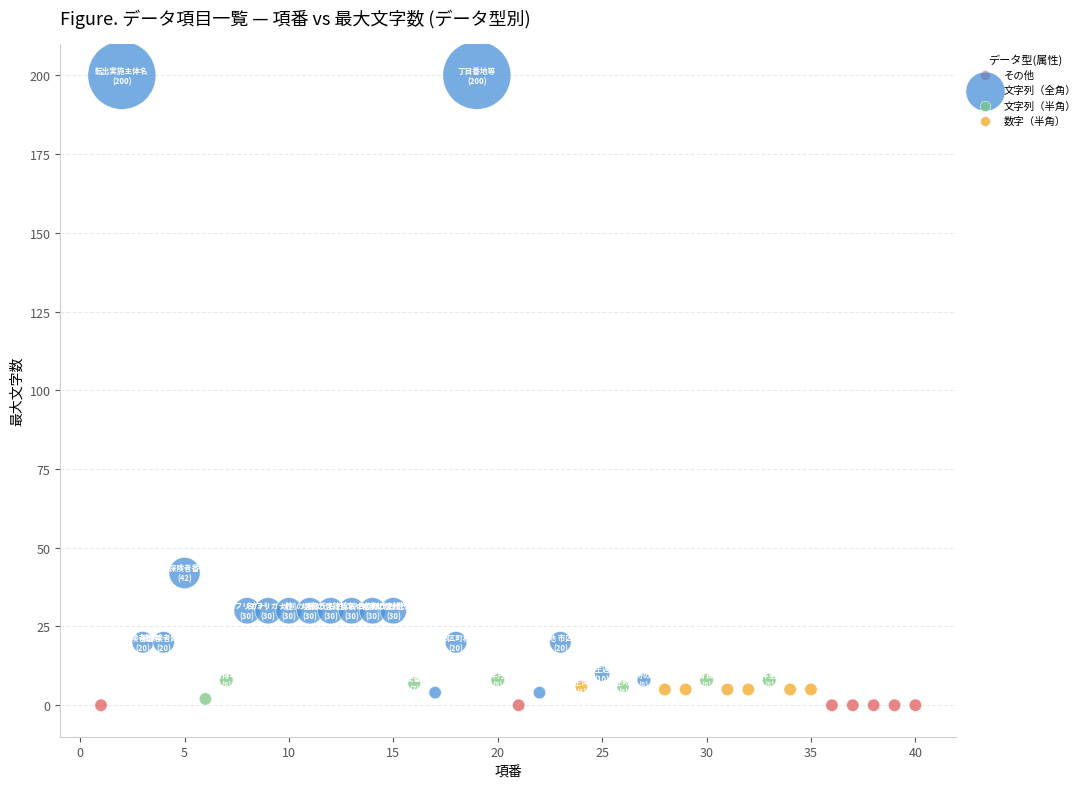

Which series reaches the maximum Y coordinate?

文字列（全角）